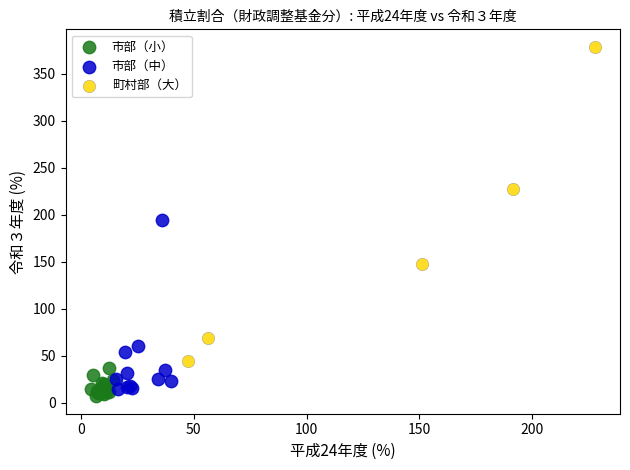

Which series reaches the maximum Y coordinate?

町村部（大）